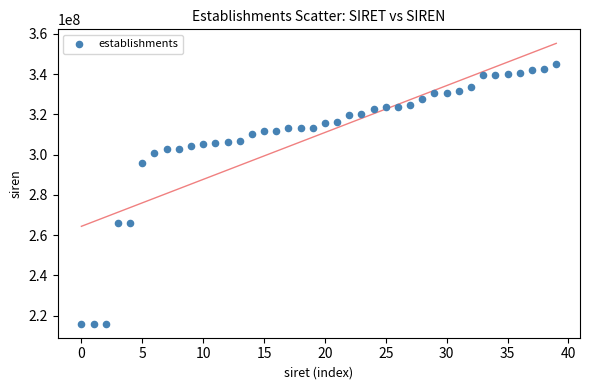

What is the range of Y values (max minus min)?

128789109